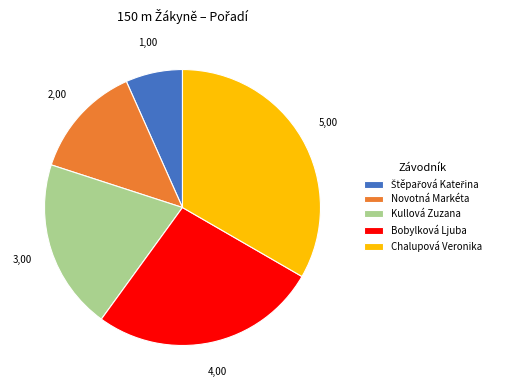

How many segments does this pie chart have?

5